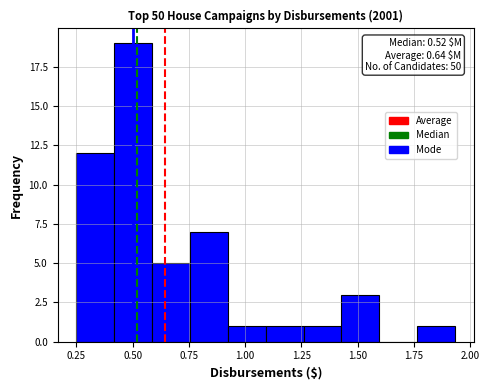

Read against the x-axis, roughly where is the centre of the tallest bar?

0.50